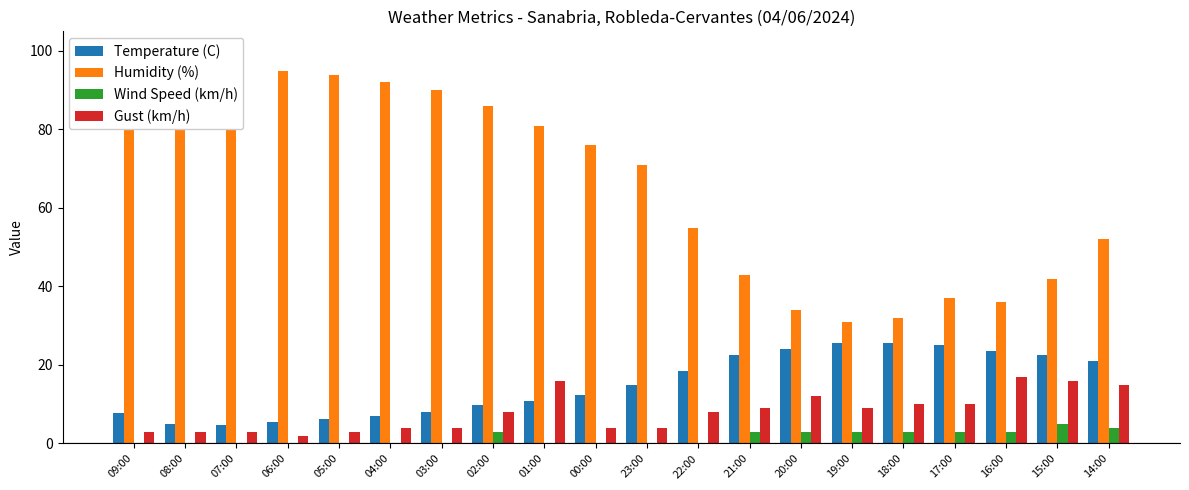

Reading left to right, transcribe all the data shown in this chart.

Temperature (C): 7.7	5.0	4.8	5.4	6.2	7.0	8.0	9.8	10.8	12.4	15.0	18.5	22.6	24.1	25.6	25.5	25.1	23.5	22.5	21.0
Humidity (%): 100.0	98.0	96.0	95.0	94.0	92.0	90.0	86.0	81.0	76.0	71.0	55.0	43.0	34.0	31.0	32.0	37.0	36.0	42.0	52.0
Wind Speed (km/h): 0.0	0.0	0.0	0.0	0.0	0.0	0.0	3.0	0.0	0.0	0.0	0.0	3.0	3.0	3.0	3.0	3.0	3.0	5.0	4.0
Gust (km/h): 3.0	3.0	3.0	2.0	3.0	4.0	4.0	8.0	16.0	4.0	4.0	8.0	9.0	12.0	9.0	10.0	10.0	17.0	16.0	15.0